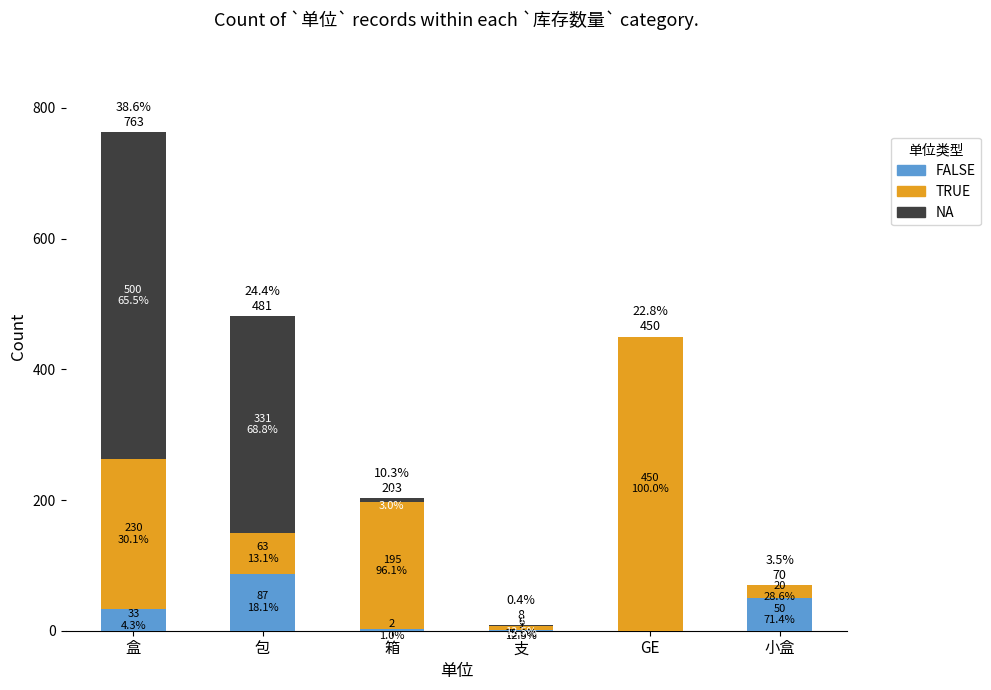

The NA series shows 9 at 箱. True or false?

False